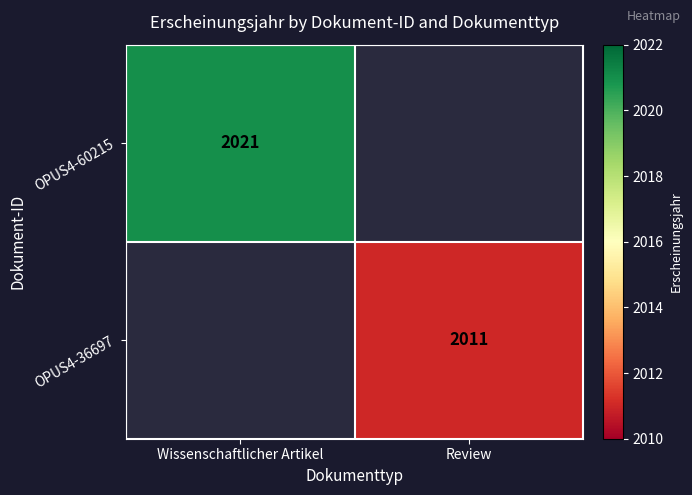

The OPUS4-36697 series shows 2011 at Review. True or false?

True